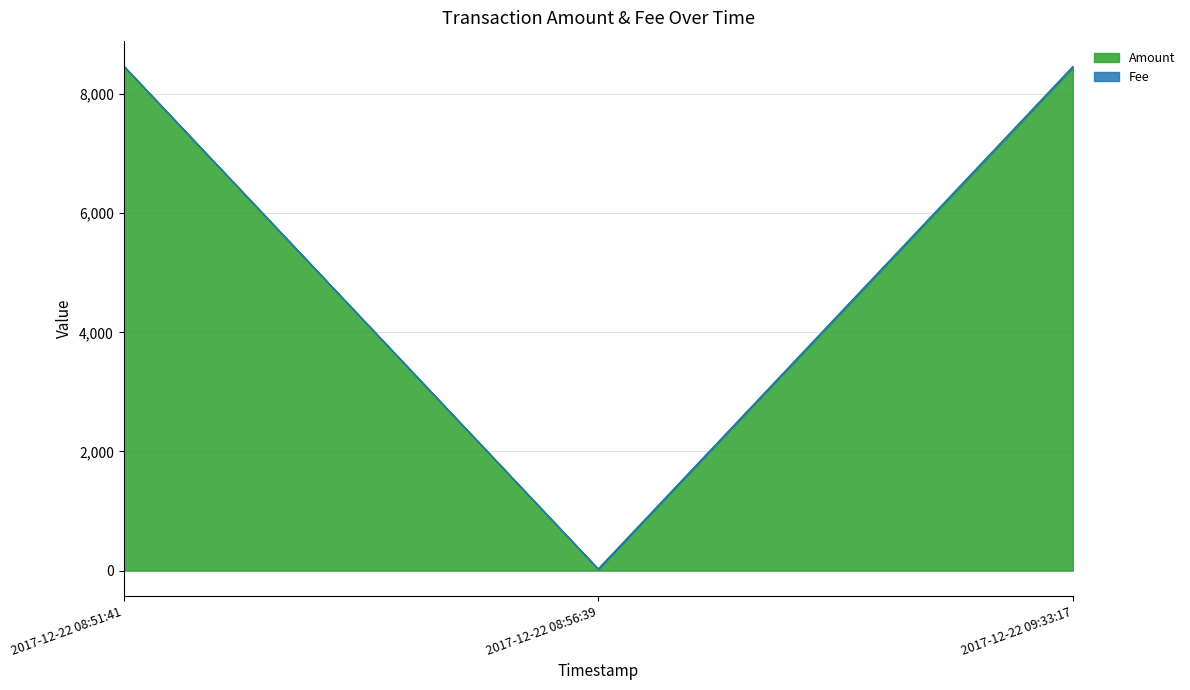

What is the sum of the values at 2017-12-22 08:56:39 and 2017-12-22 08:51:41?

8497